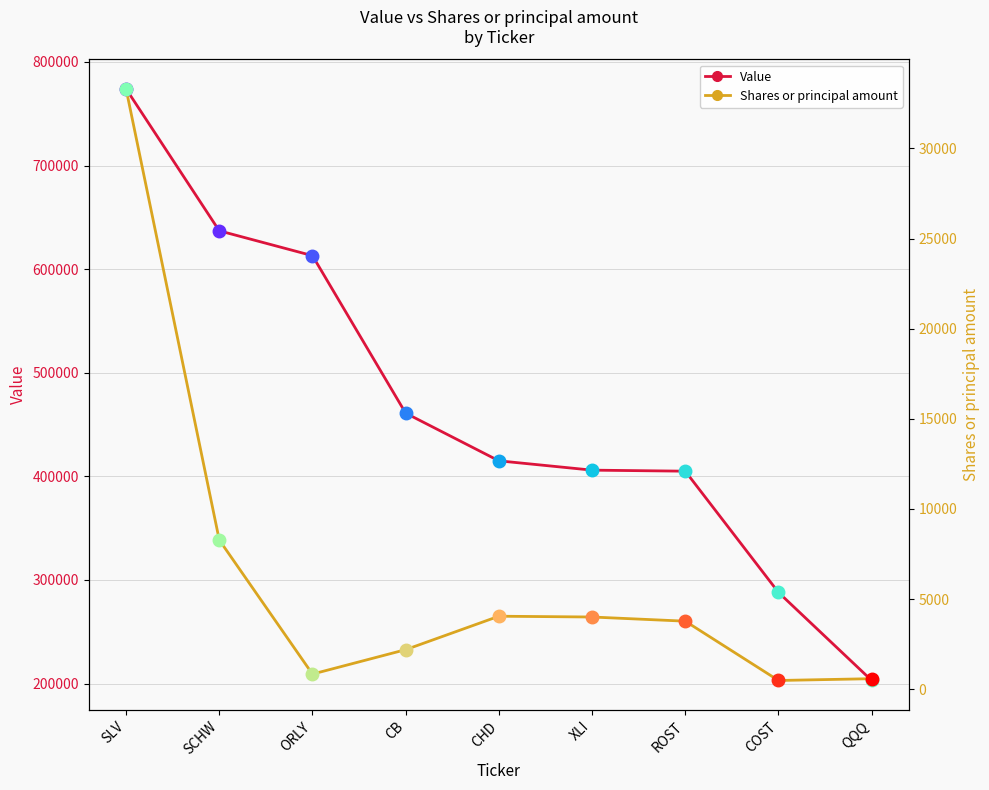

What is the difference between the highest and lowest values at QQQ?

202415